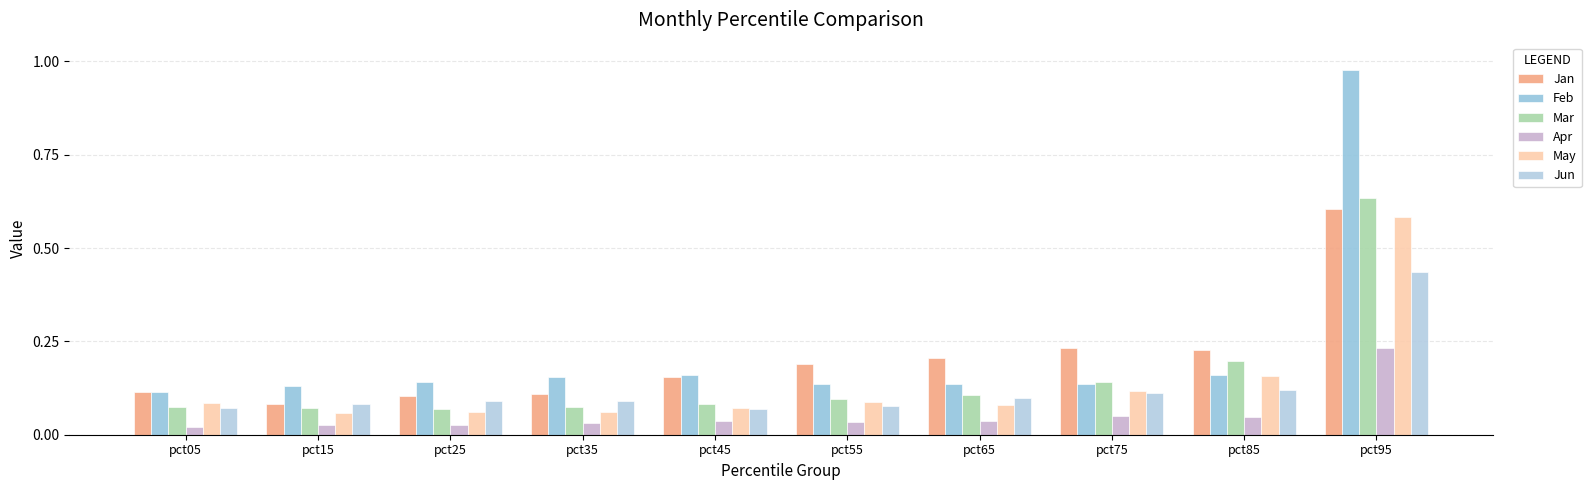

Which label corresponds to the smallest value in the chart?

pct05